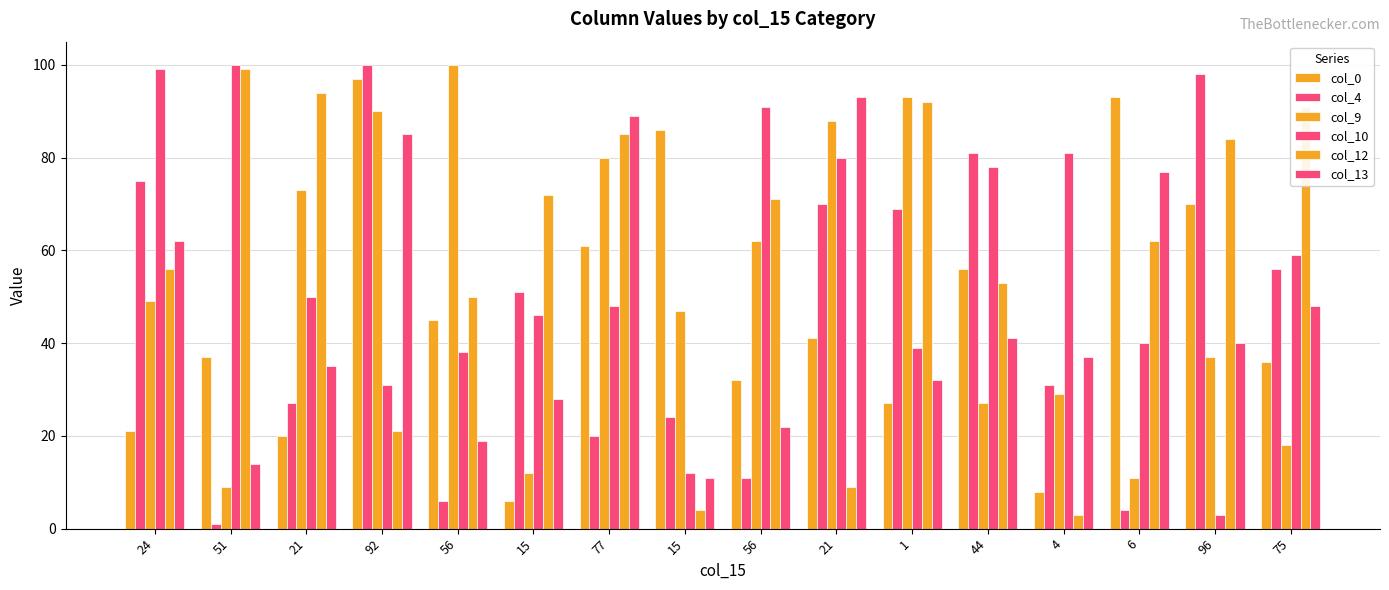

What is the difference between the maximum and minimum values in the col_12 series?

96